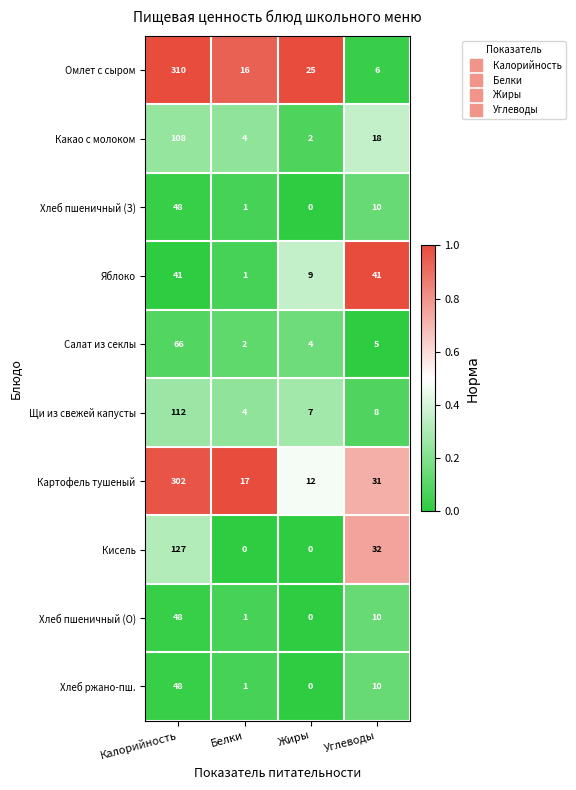

At which label is Хлеб пшеничный (О) closest to 24?

Углеводы